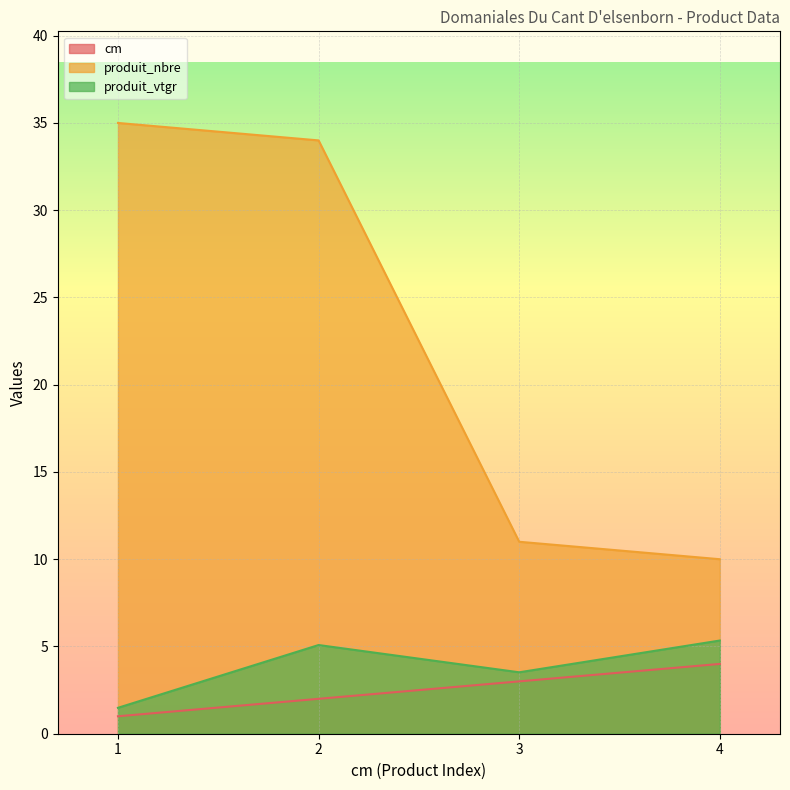

What is the sum of all cm values?

10.0